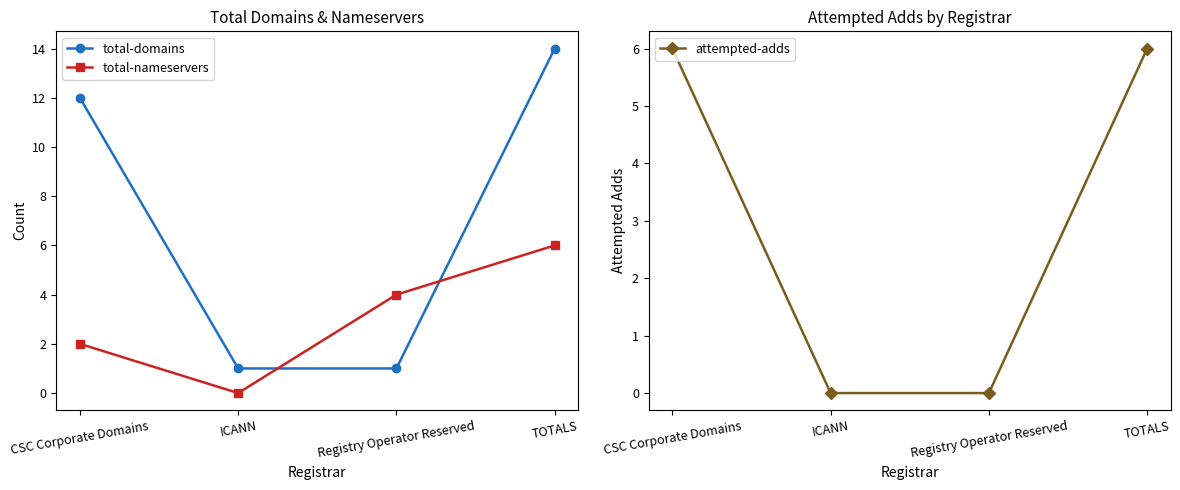

What is the minimum value for total-domains?

1